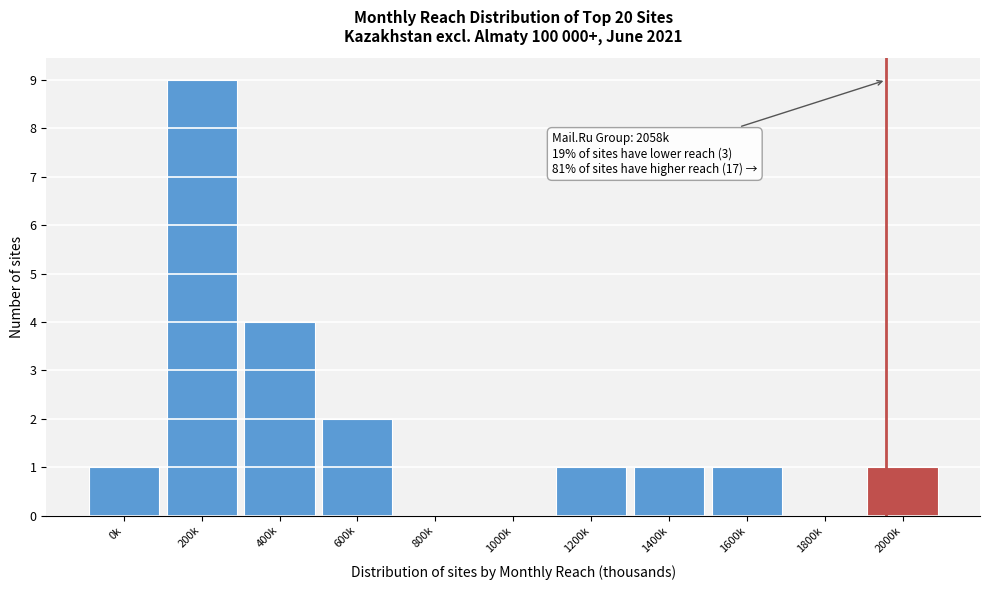

Reading left to right, what are all the values shown in this chart?

0k=1	200k=9	400k=4	600k=2	800k=0	1000k=0	1200k=1	1400k=1	1600k=1	1800k=0	2000k=1